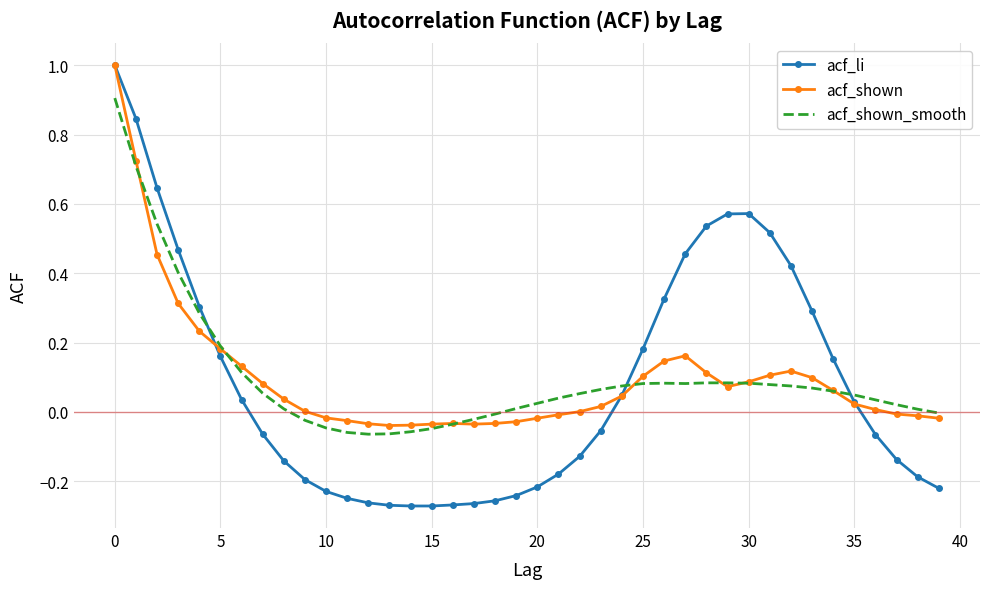

Which series has the widest spread of values?

acf_li